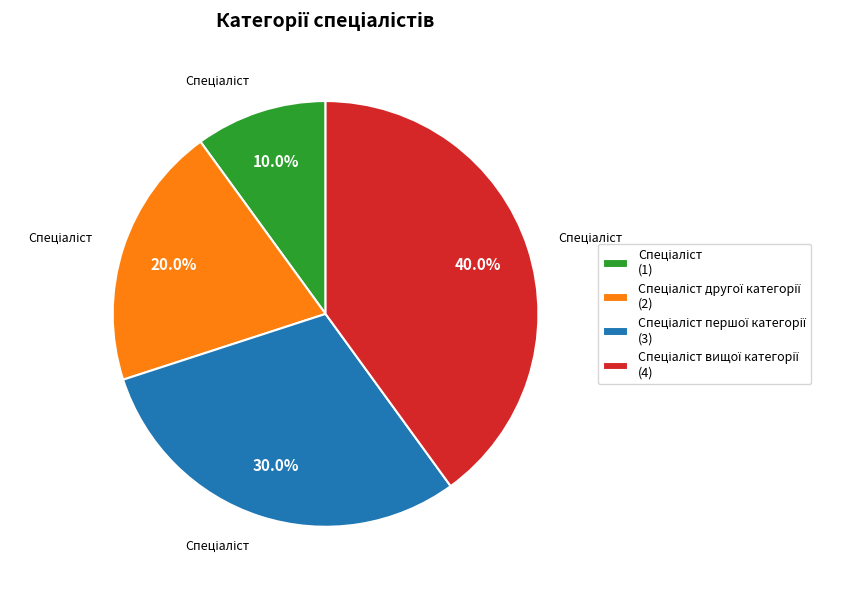

Is there a majority slice in this chart?

No